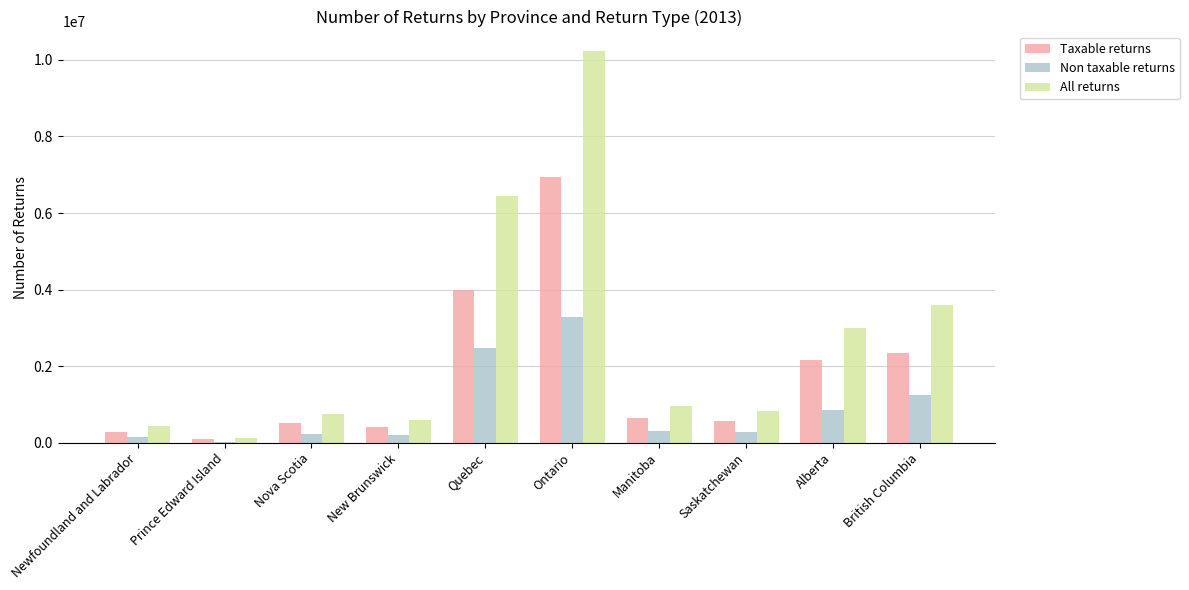

How many distinct data groups are displayed?

3